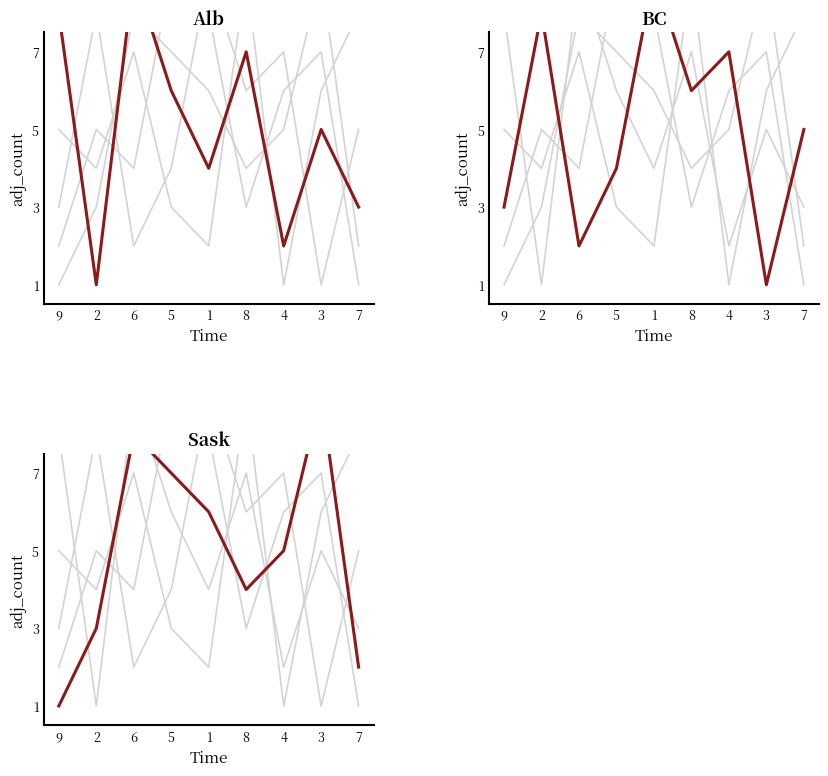

What is the difference between the highest and lowest values at 9?

7